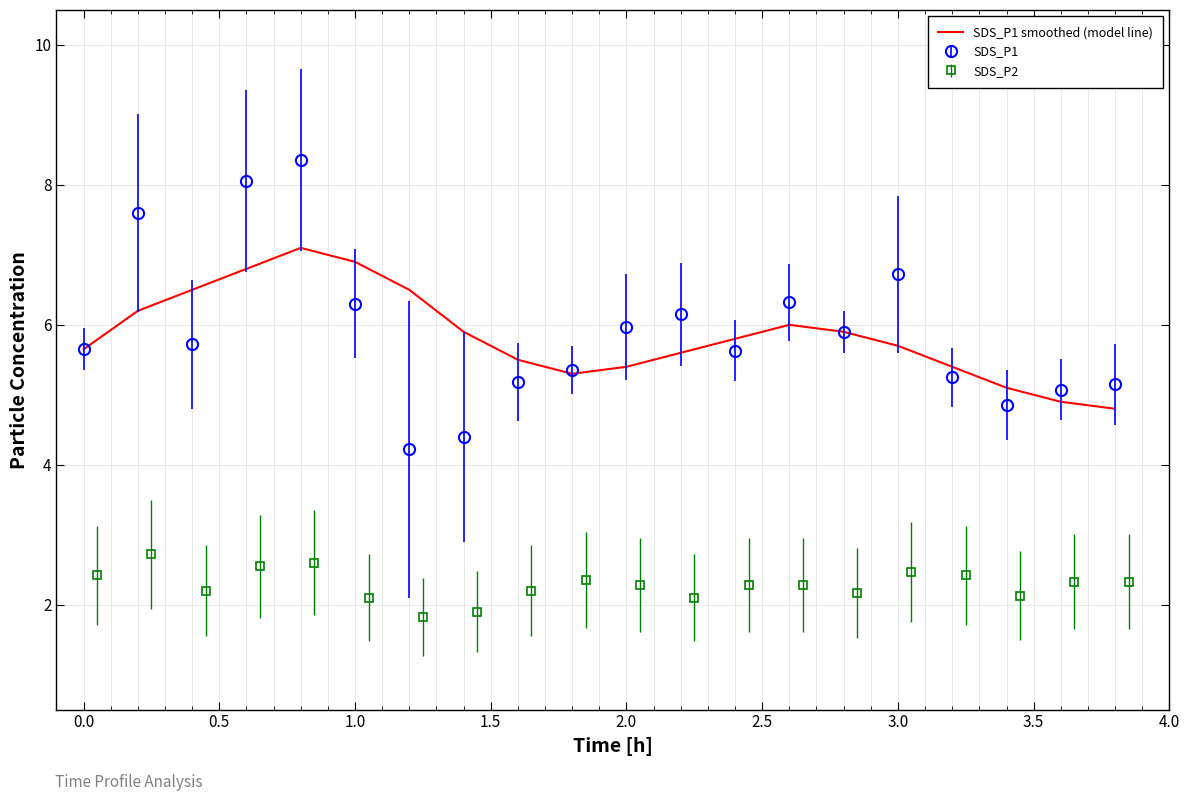

What is the maximum value shown in the chart?

7.1